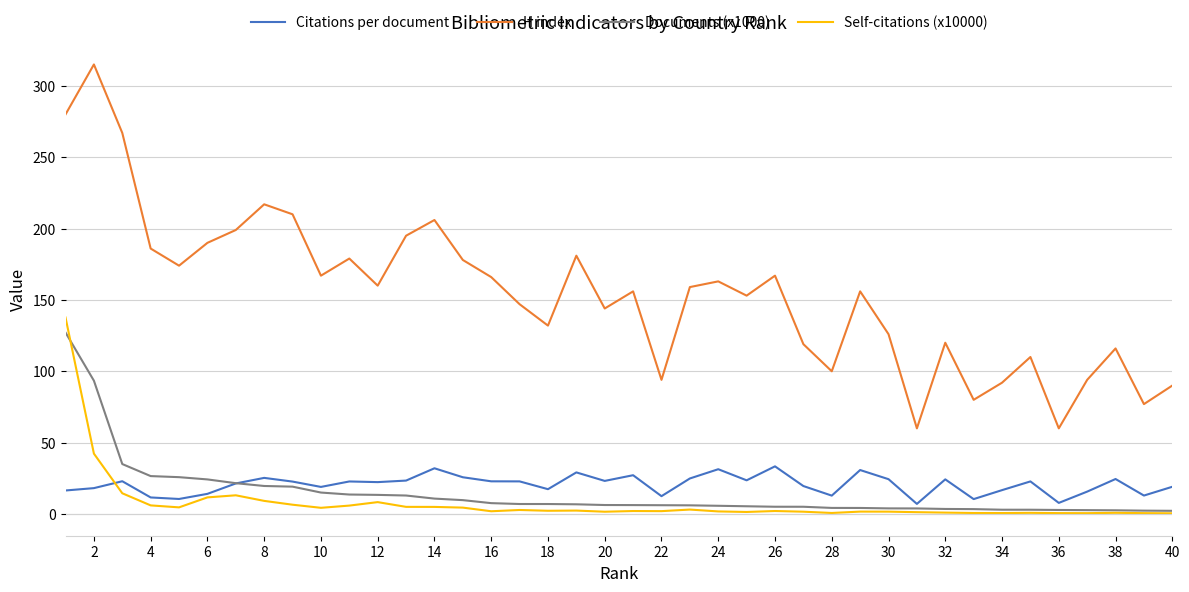

True or false: Documents (x1000) and H index cross at least once.

False